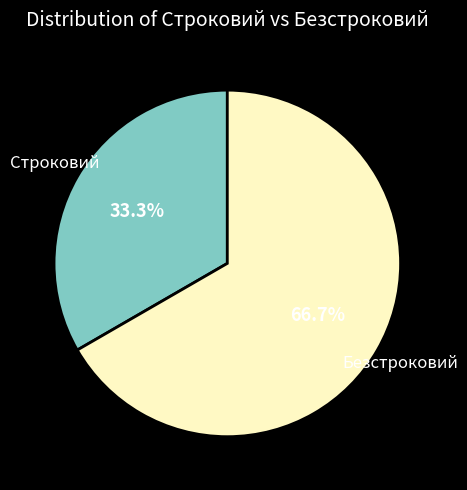

What percentage is NOT represented by Строковий?

66.7%